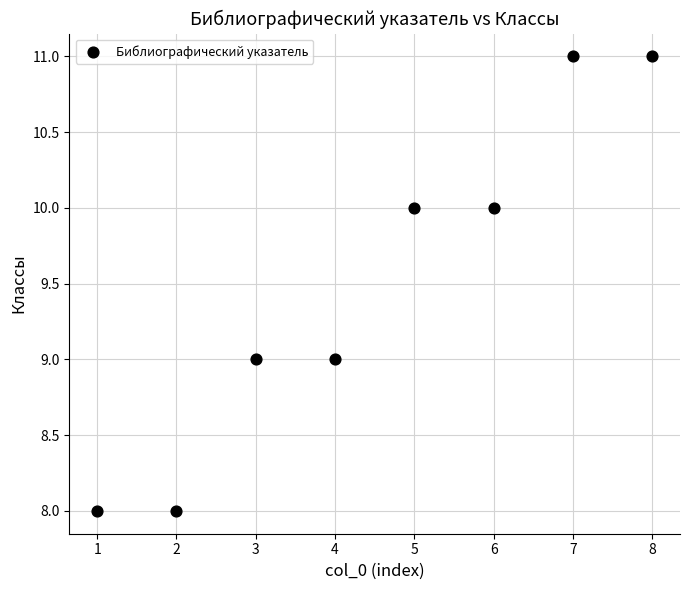

What is the average X value?

4